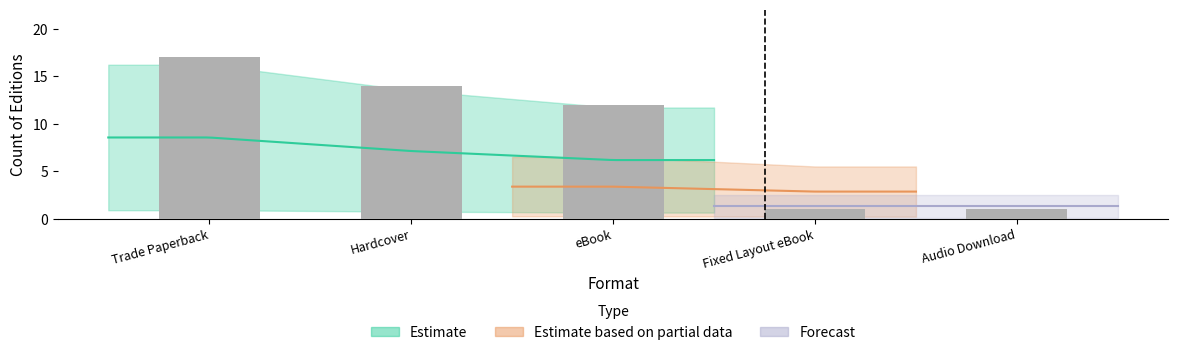

True or false: the data shows 17 at Trade Paperback.

True